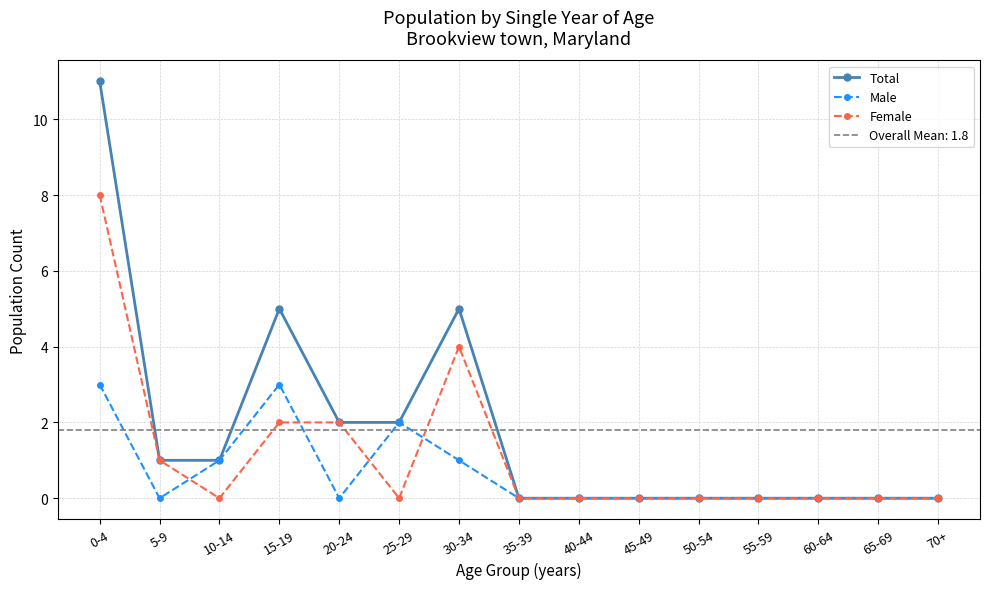

At which category does Male reach its first local peak?

15-19